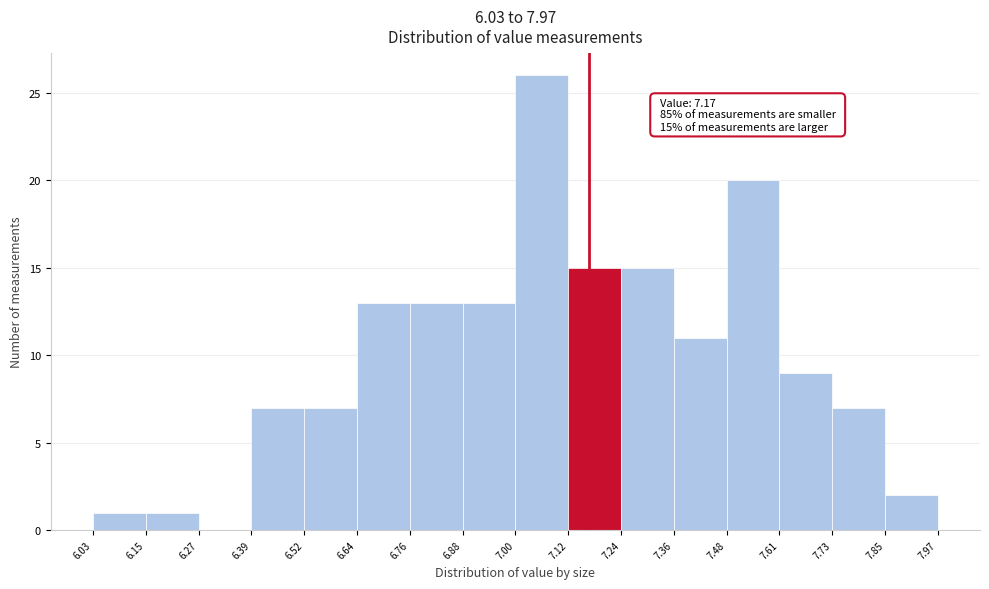

Which range on the x-axis has the tallest bar?

7.00 to 7.12